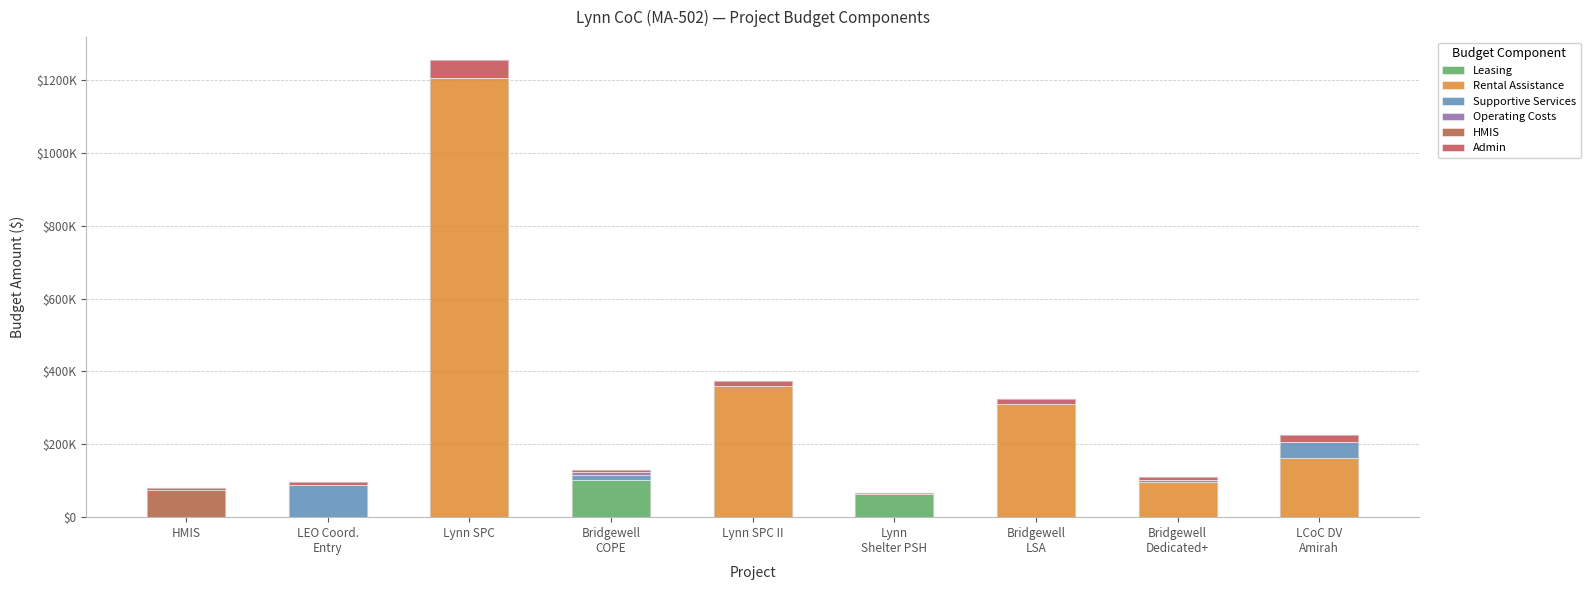

Where does the Rental Assistance series first go above 95700?

Lynn SPC